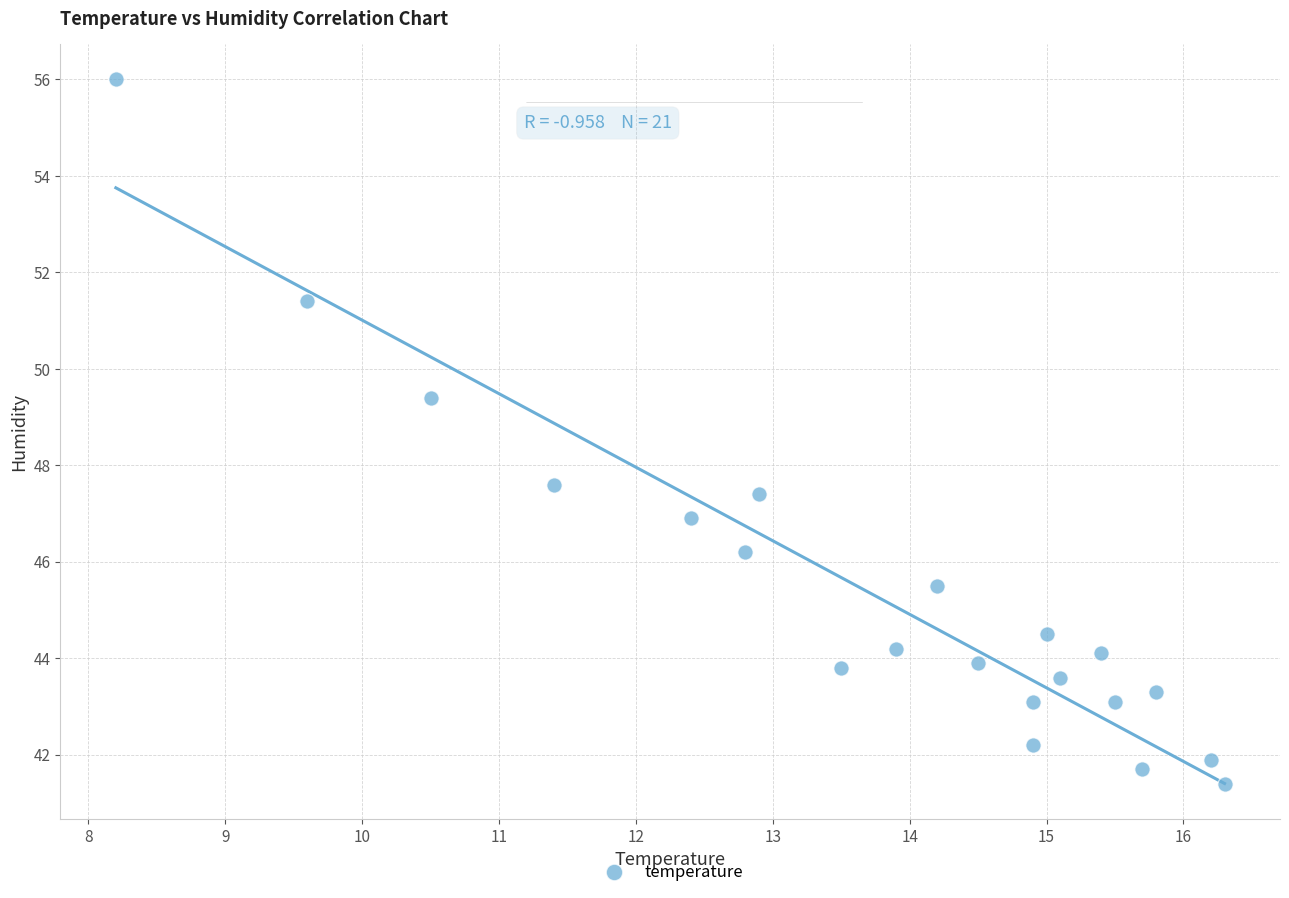

What is the range of Y values (max minus min)?

14.6